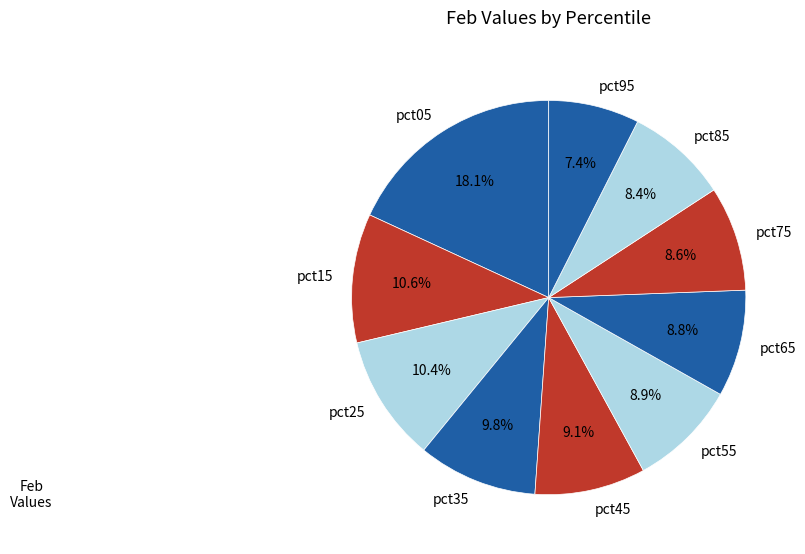

To the nearest percent, what is the average slice percentage?

10%